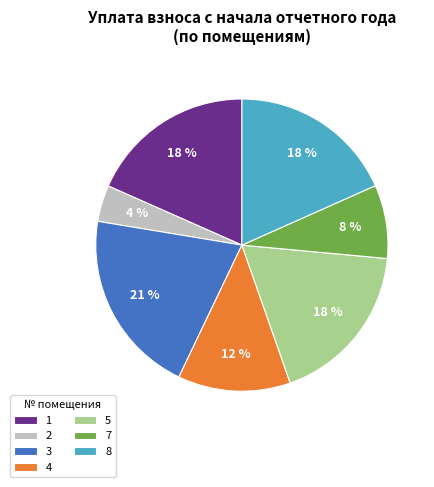

How many slices are in this pie chart?

7